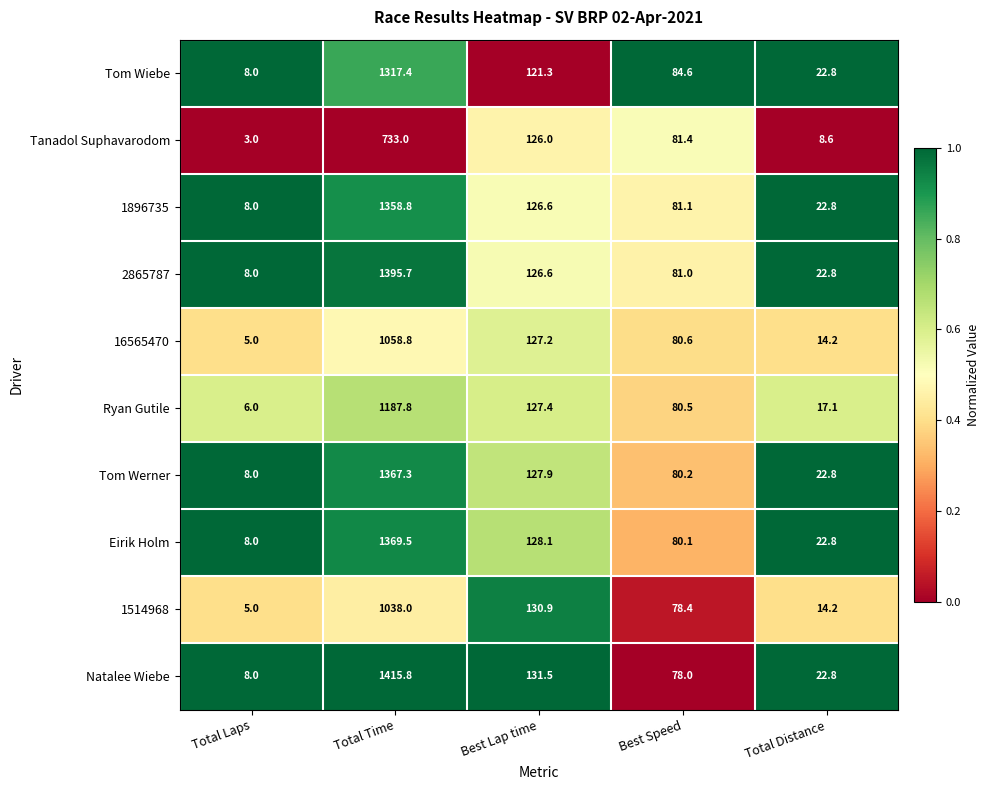

Which series has the largest range (max minus min)?

Natalee Wiebe